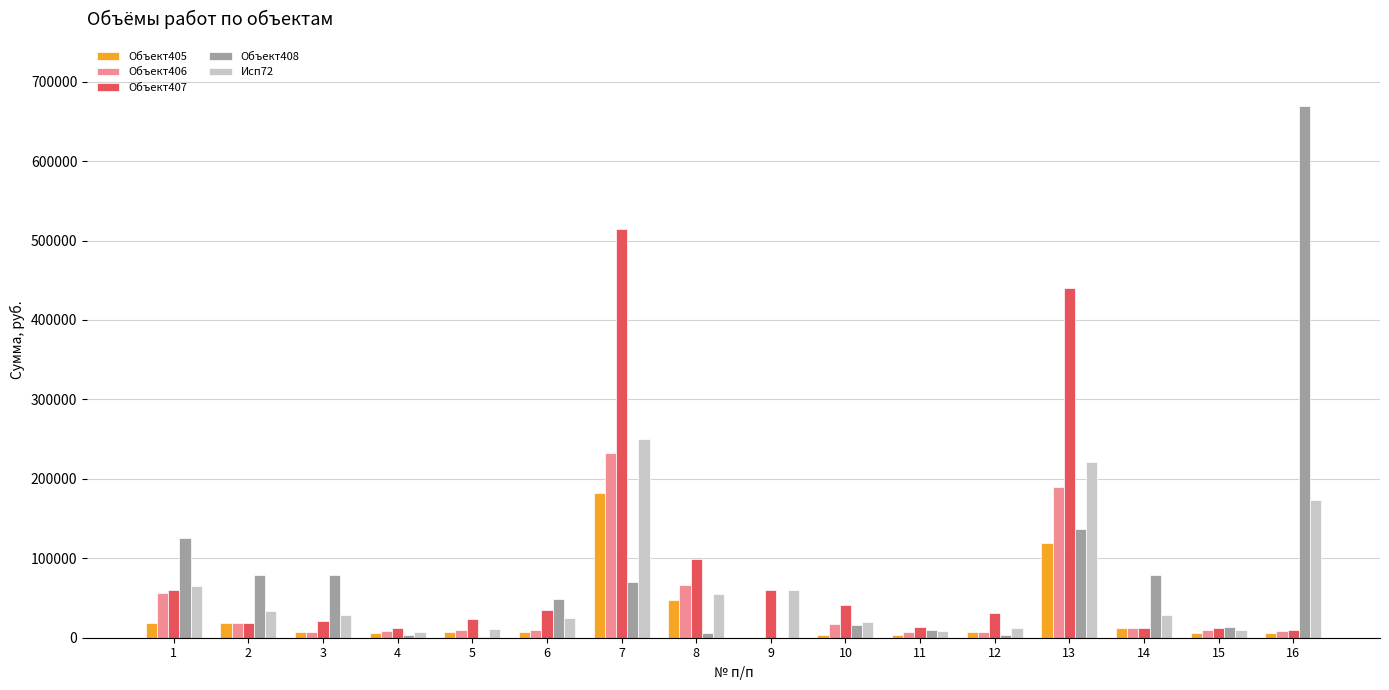

What is the difference between the Исп72 values at 9 and 12?

48441.8